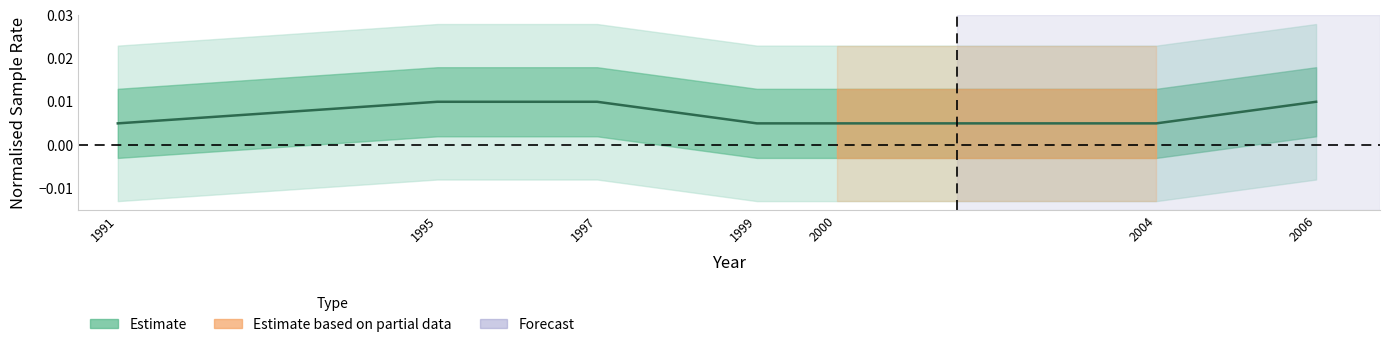

Rank the categories by value from lowest to highest.

1991, 1999, 2000, 2004, 1995, 1997, 2006